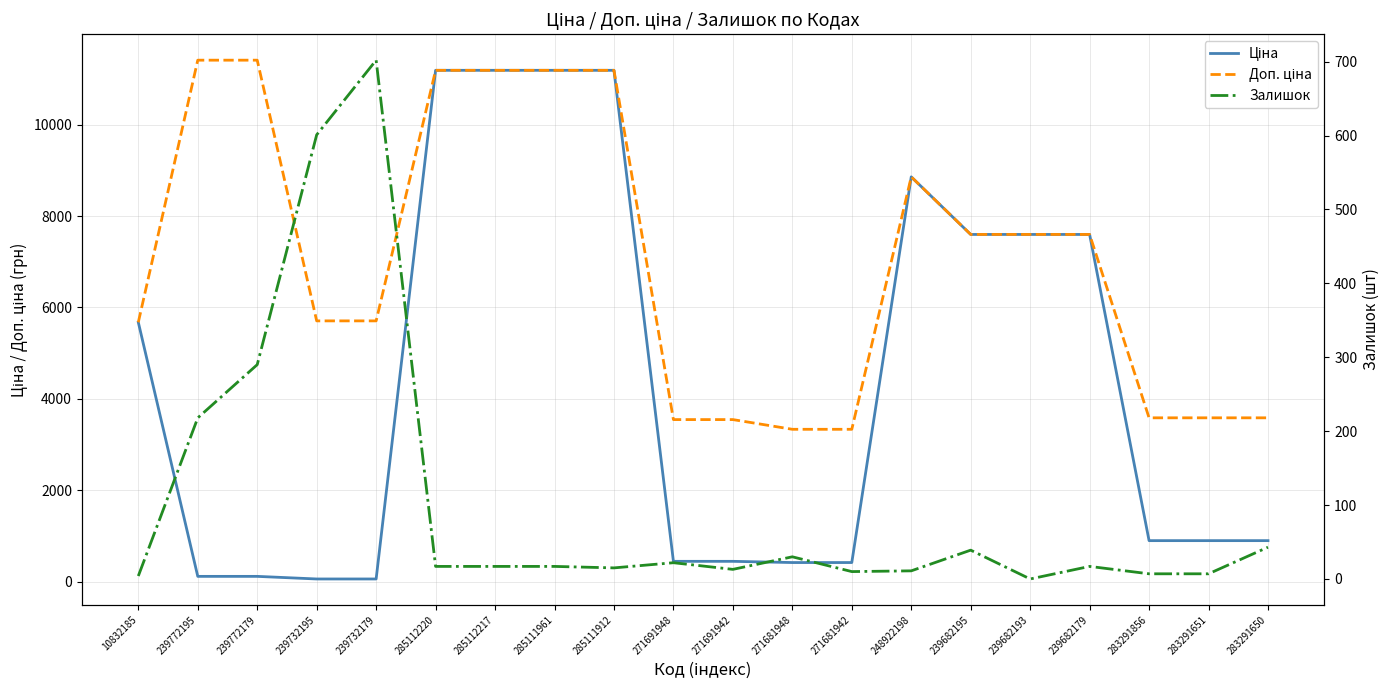

Between 239682193 and 285111961, which is larger?

285111961